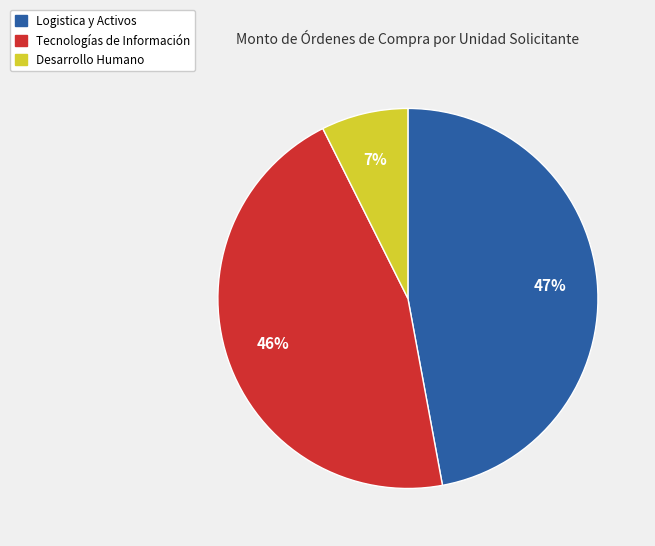

To the nearest percent, what is the difference between the largest and smallest slice percentages?

40%